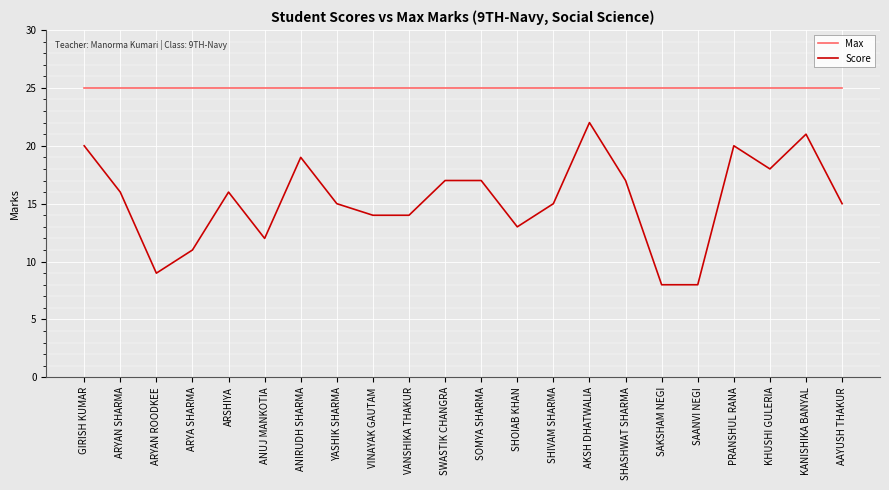

List the series in order of their peak value, lowest first.

Score, Max